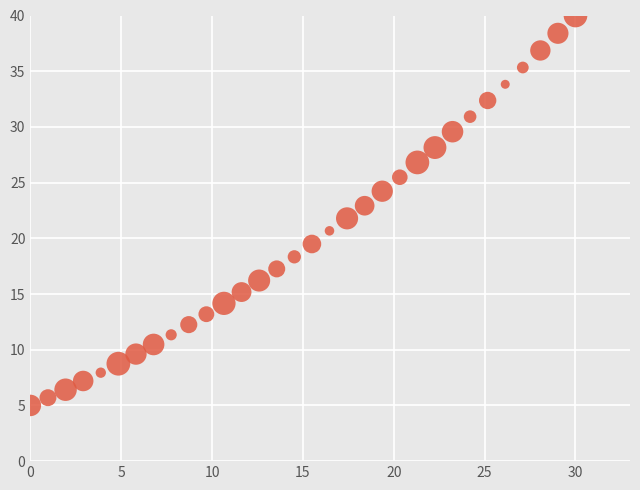

What is the range of Y values (max minus min)?

35.0